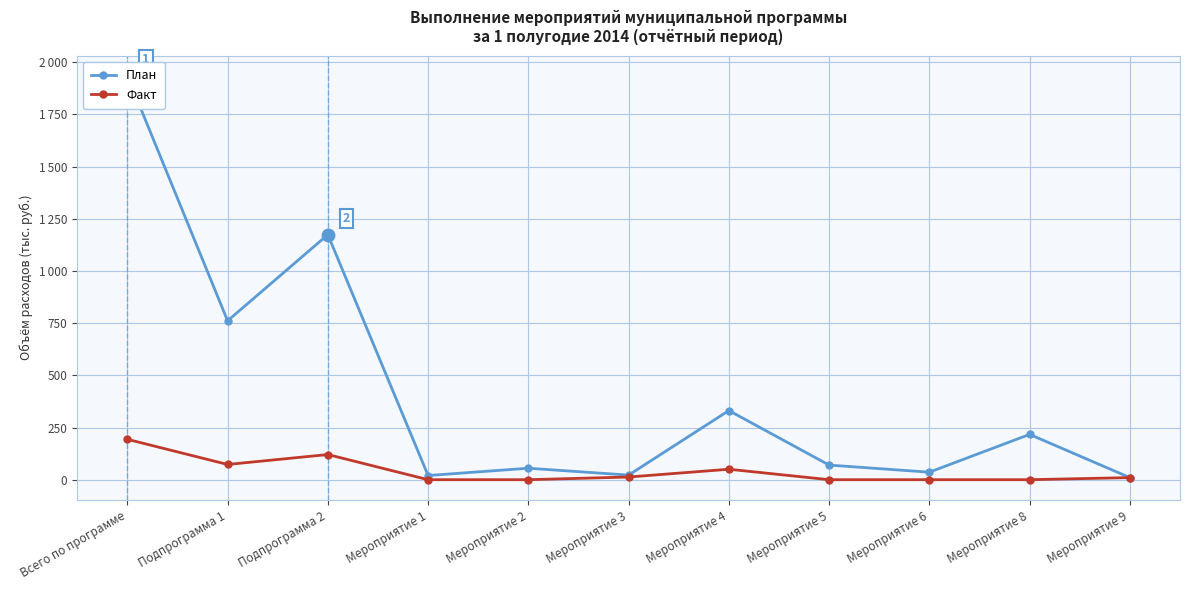

Is it true that Факт equals 42.8 at Подпрограмма 1?

False